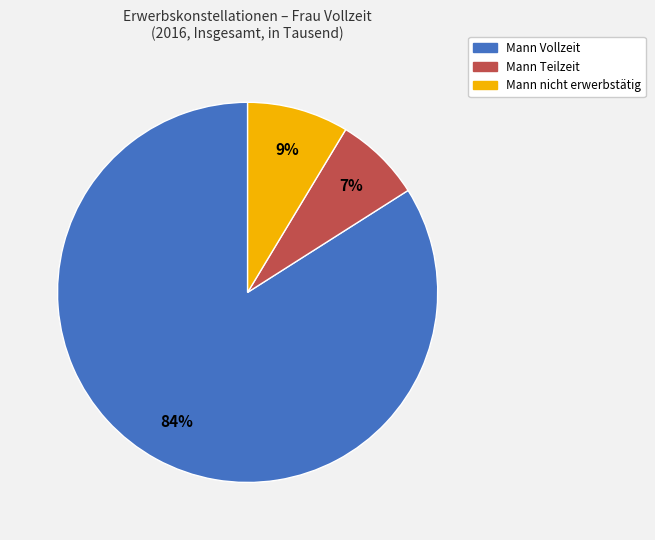

Does any single category account for the majority?

Yes